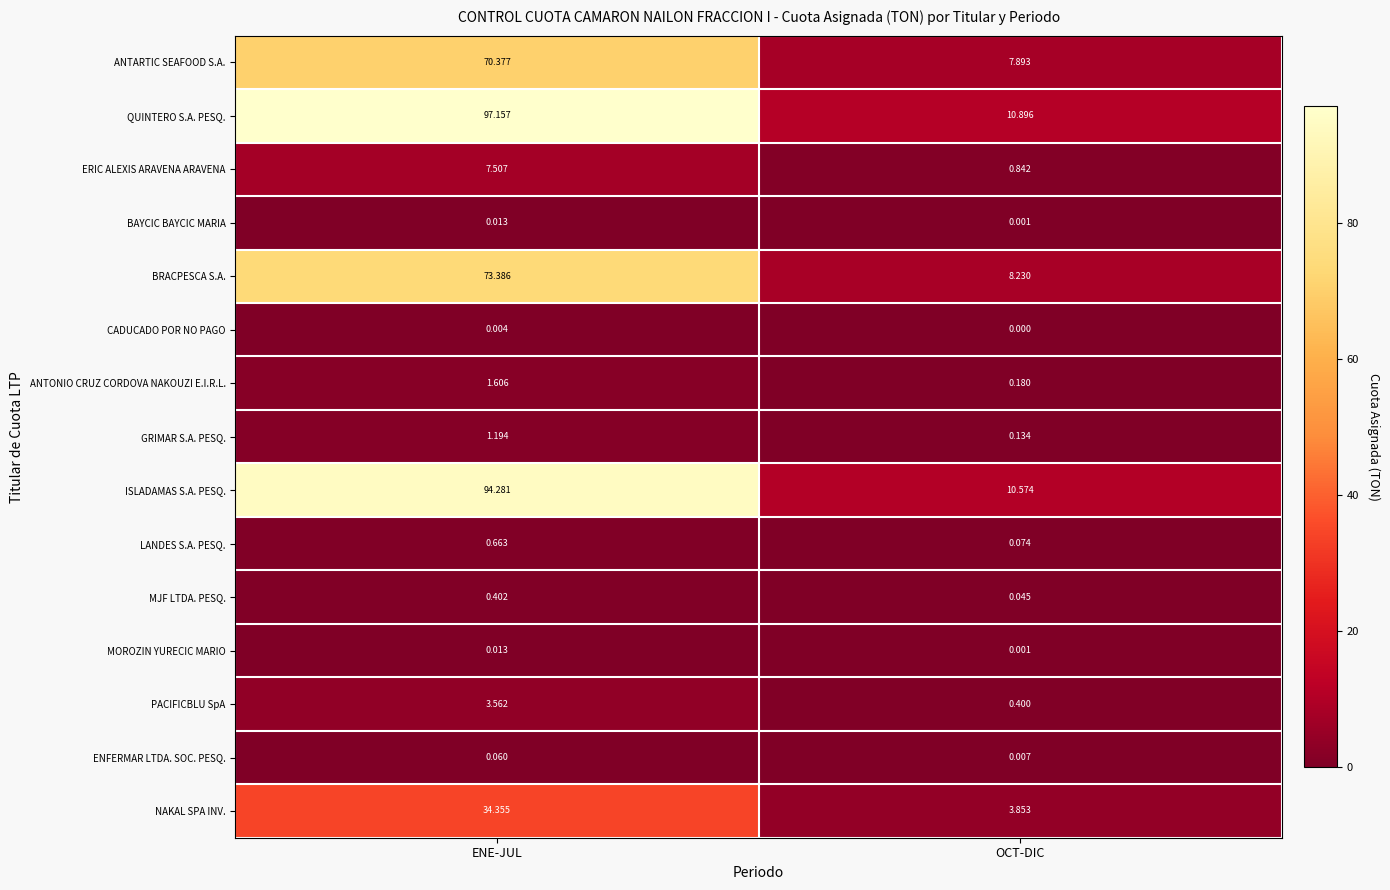

Which series has the widest spread of values?

QUINTERO S.A. PESQ.